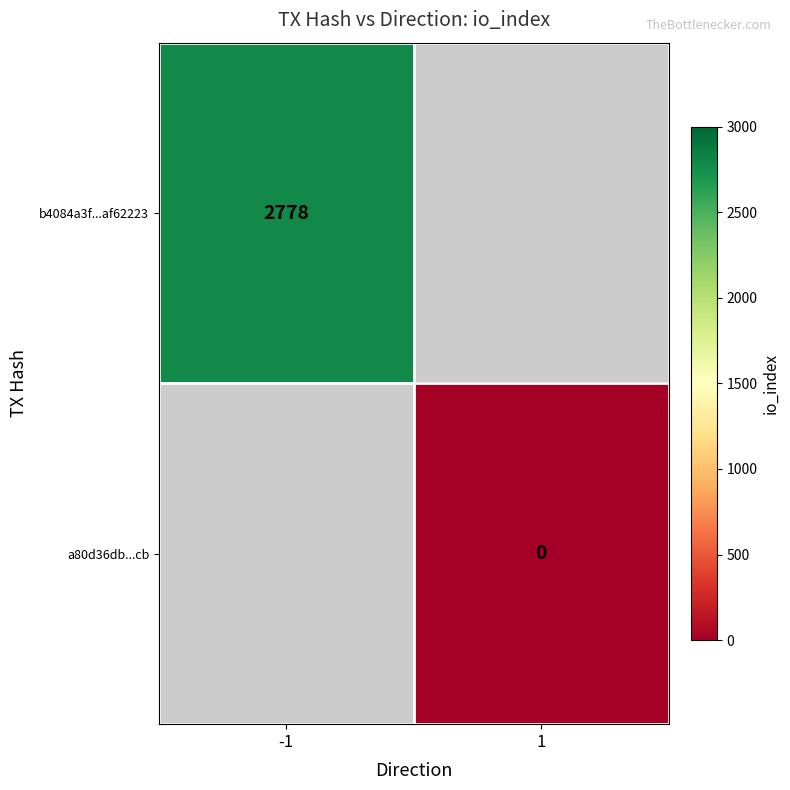

The b4084a3f...af62223 series shows 726 at -1. True or false?

False